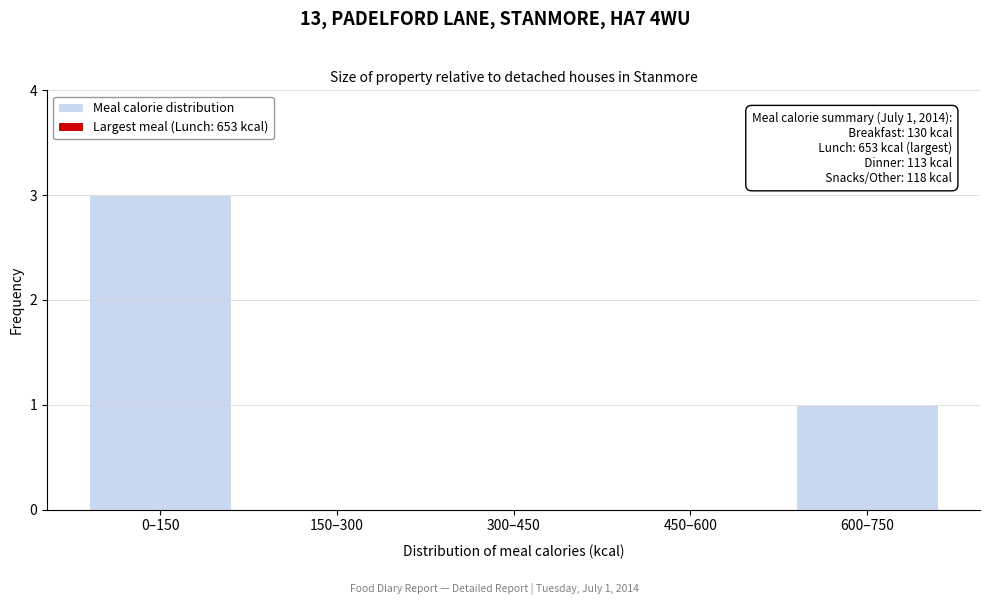

Reading right to left, what are all the values shown in this chart?

600–750=1	450–600=0	300–450=0	150–300=0	0–150=3